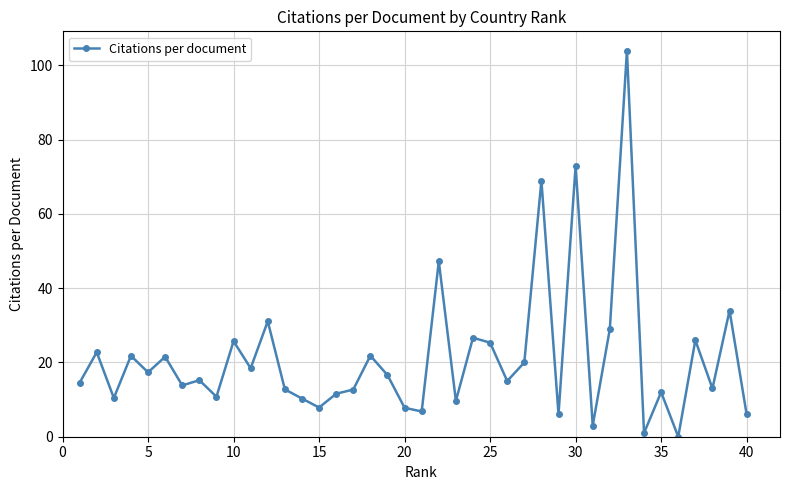

What is the difference between the maximum and minimum values?

104.0